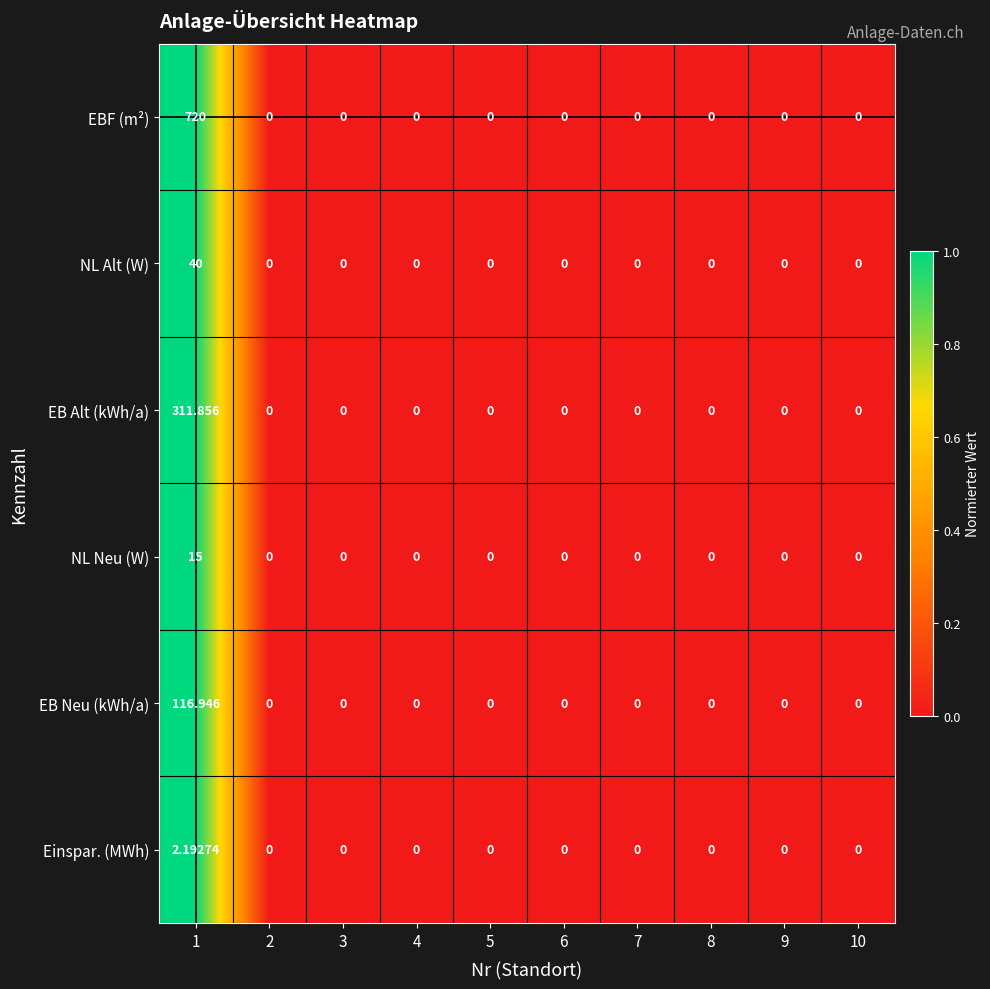

Which series has the largest total across all categories?

EBF (m²)